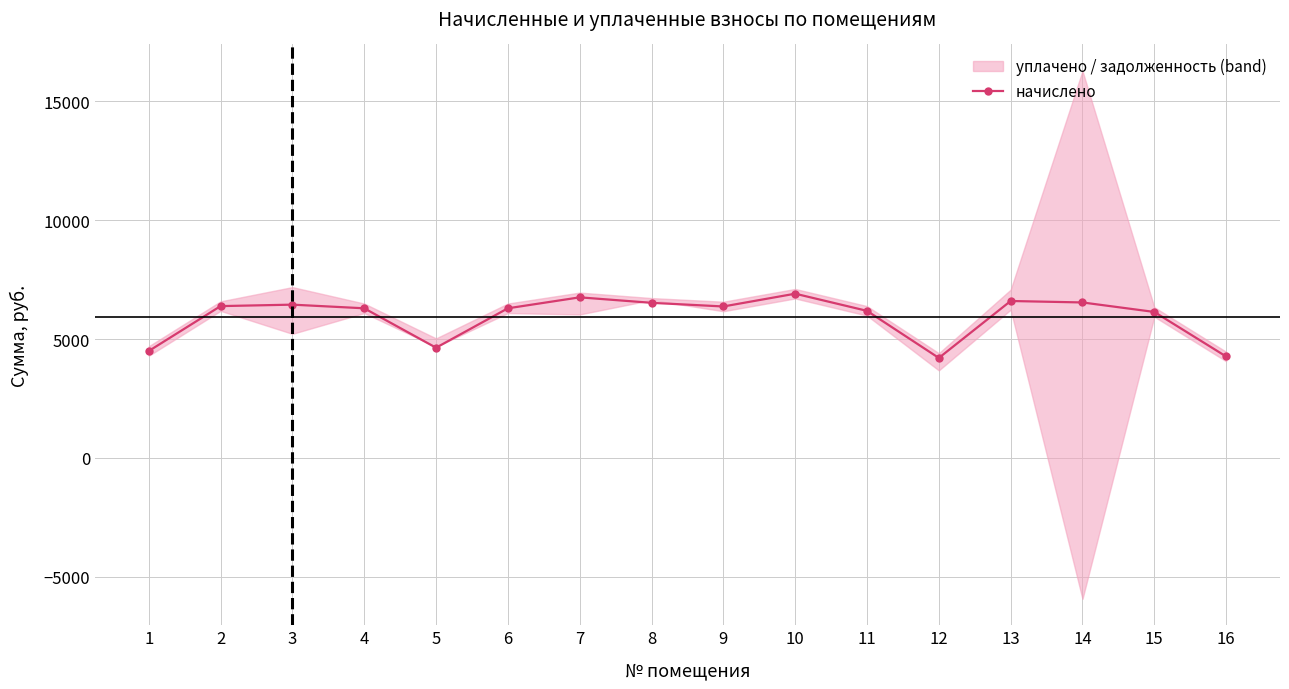

What is the change in value from 1 to 2?

+1889.3